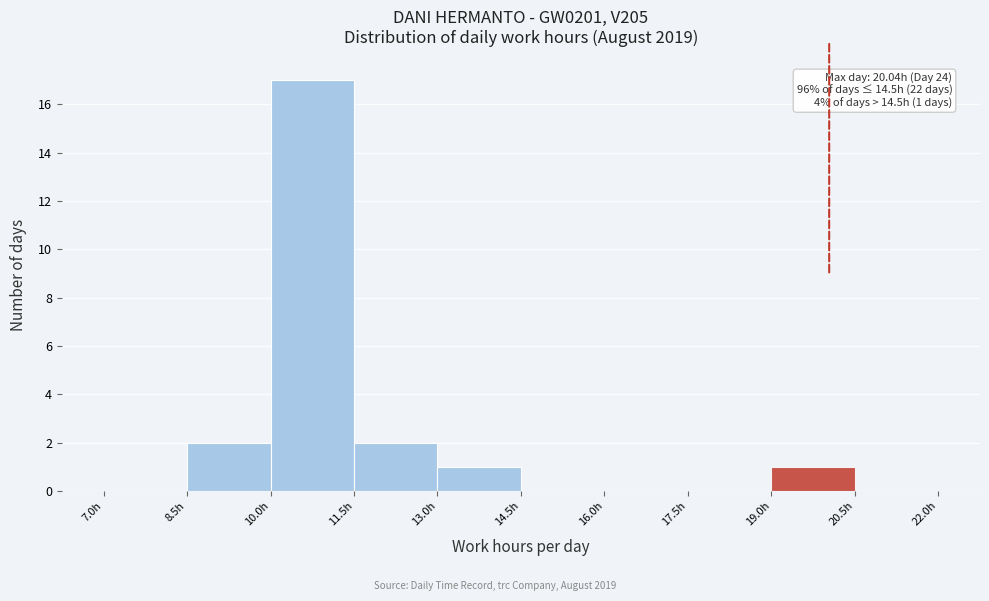

Over which range of the x-axis is the bar tallest?

10.0 to 11.5